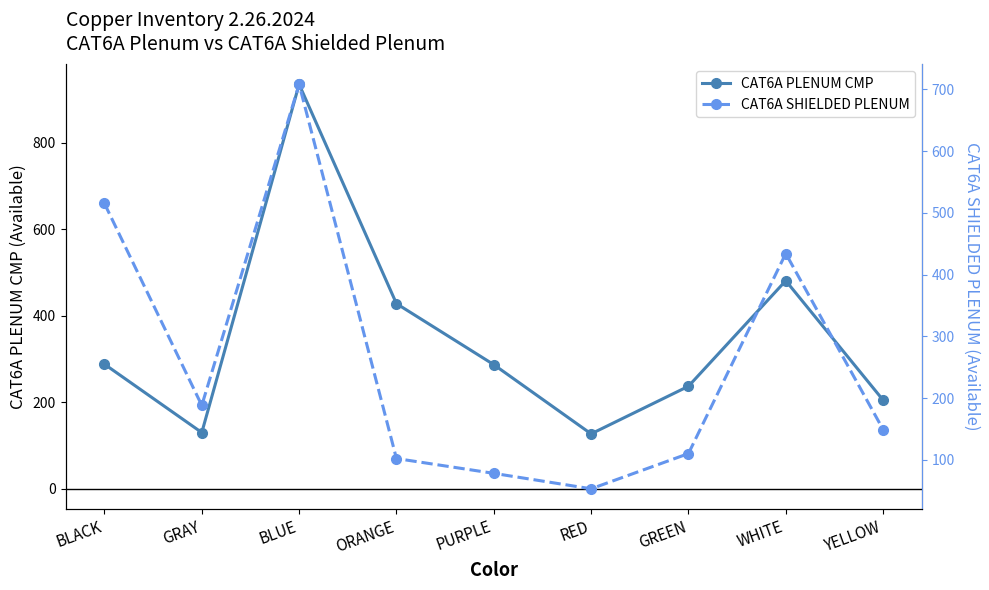

How many series are shown in this chart?

2